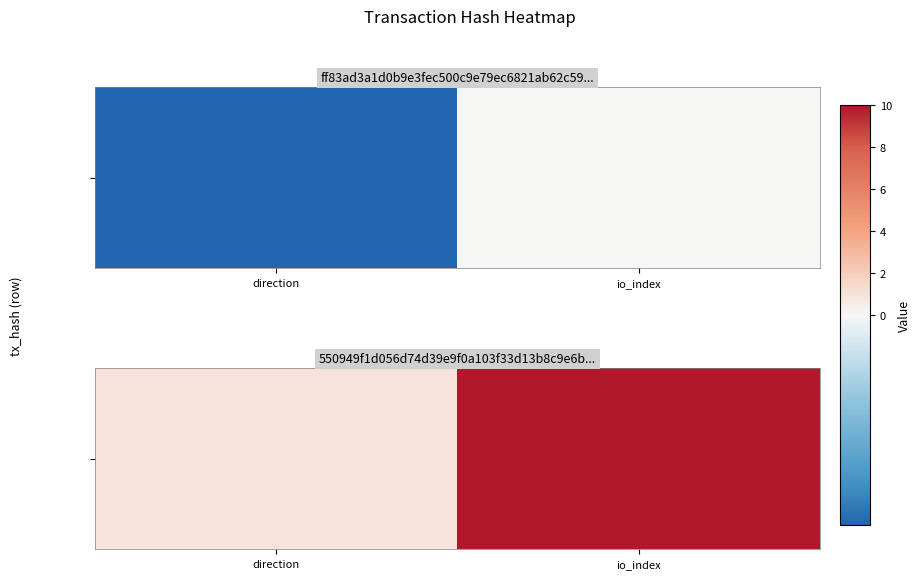

The chart shows a value of 1 at direction. True or false?

True